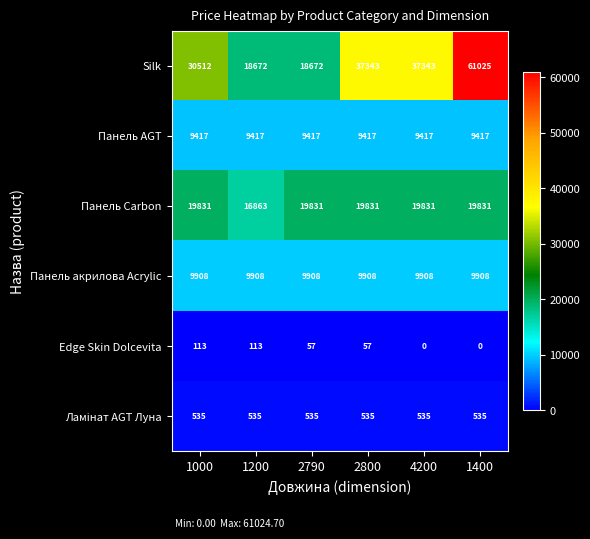

How many data points does each series have?

6